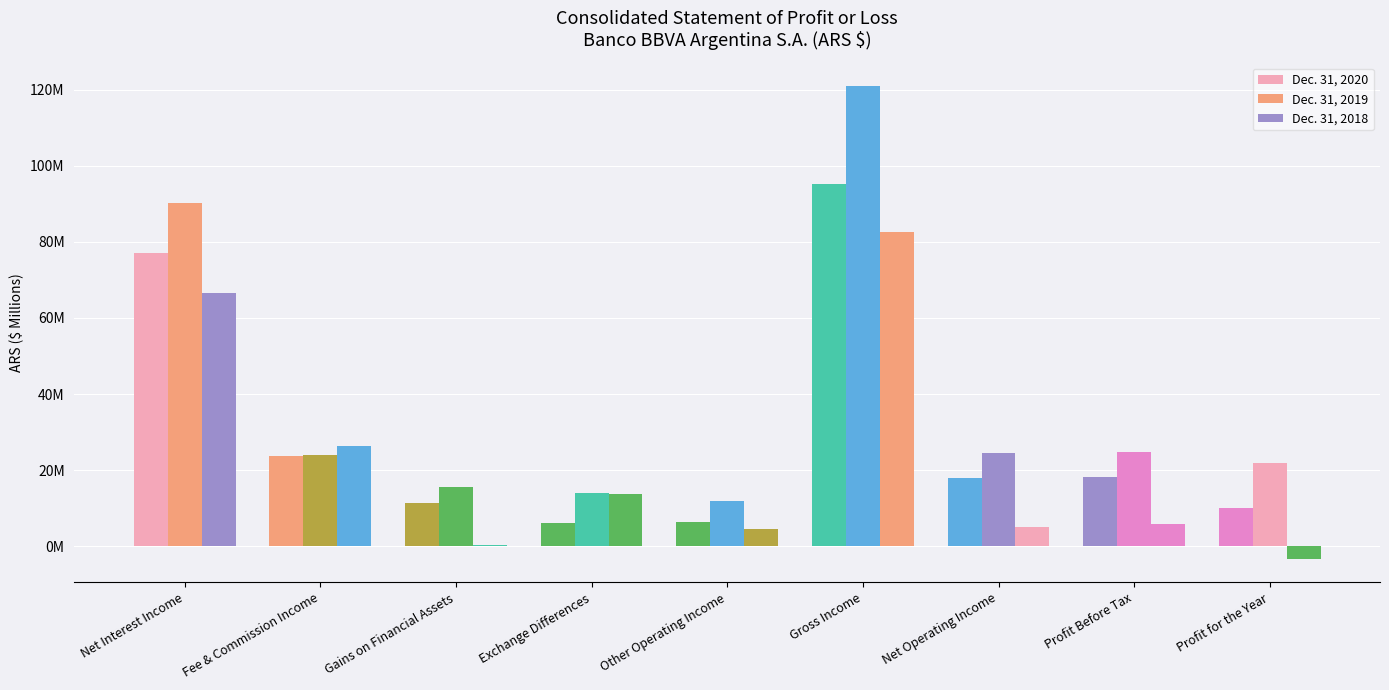

Does the chart contain stacked bars?

No